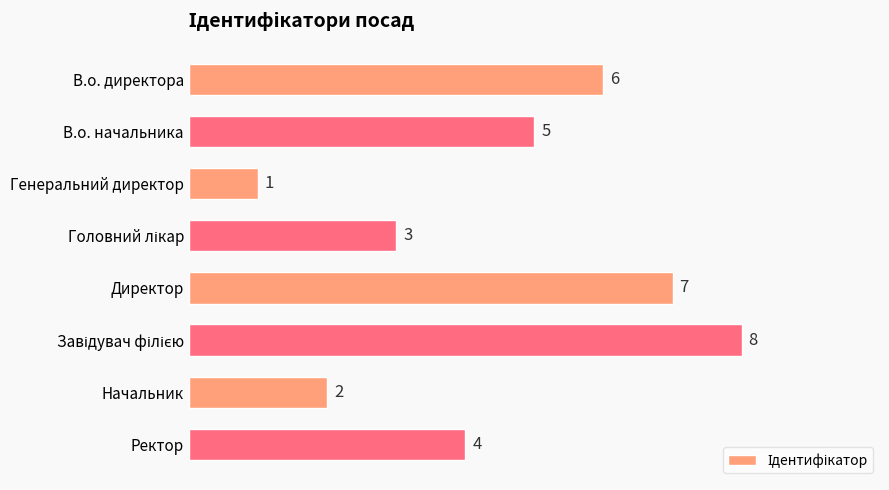

At which label is the value closest to 4?

Ректор